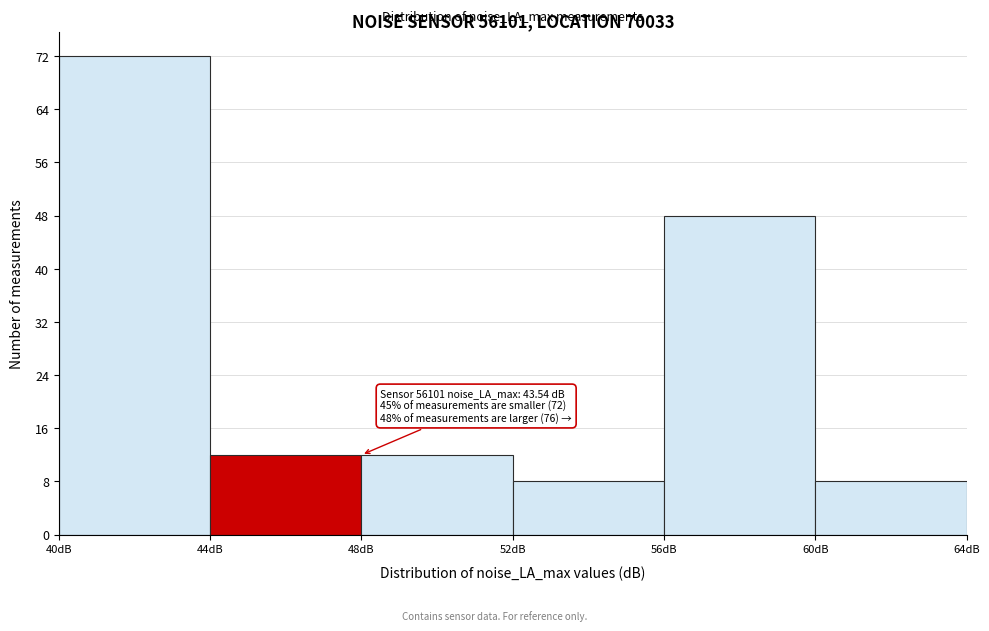

Which range on the x-axis has the tallest bar?

40 to 44